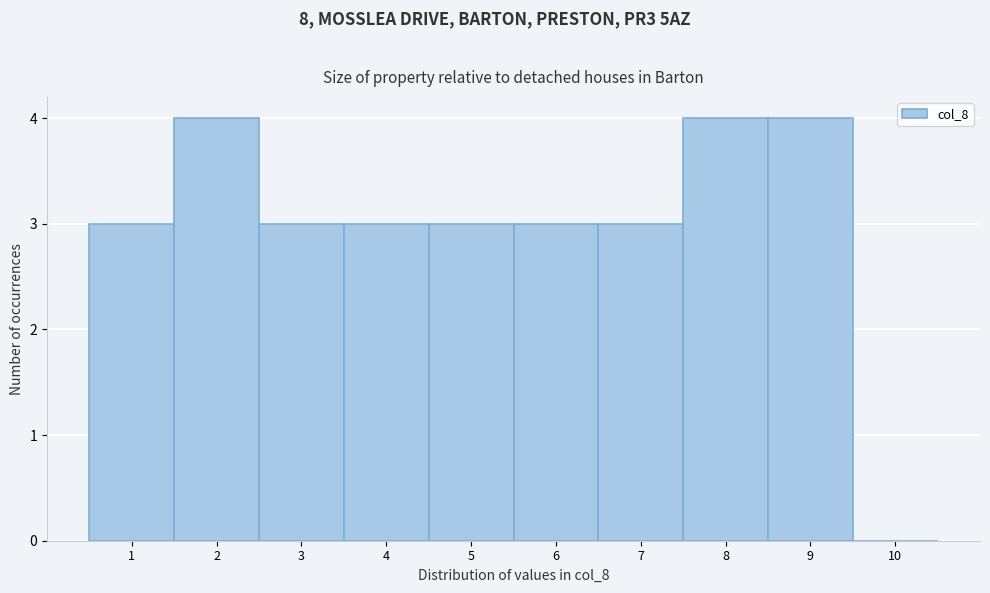

How tall is the bar that spans 2.5 to 3.5 on the x-axis? The values are not printed on the chart, so give them approximately, as read against the axis.

3